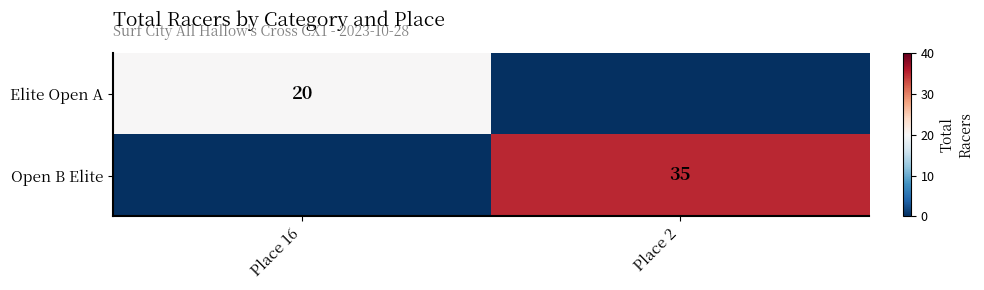

True or false: Open B Elite has a value of 35 at Place 2.

True